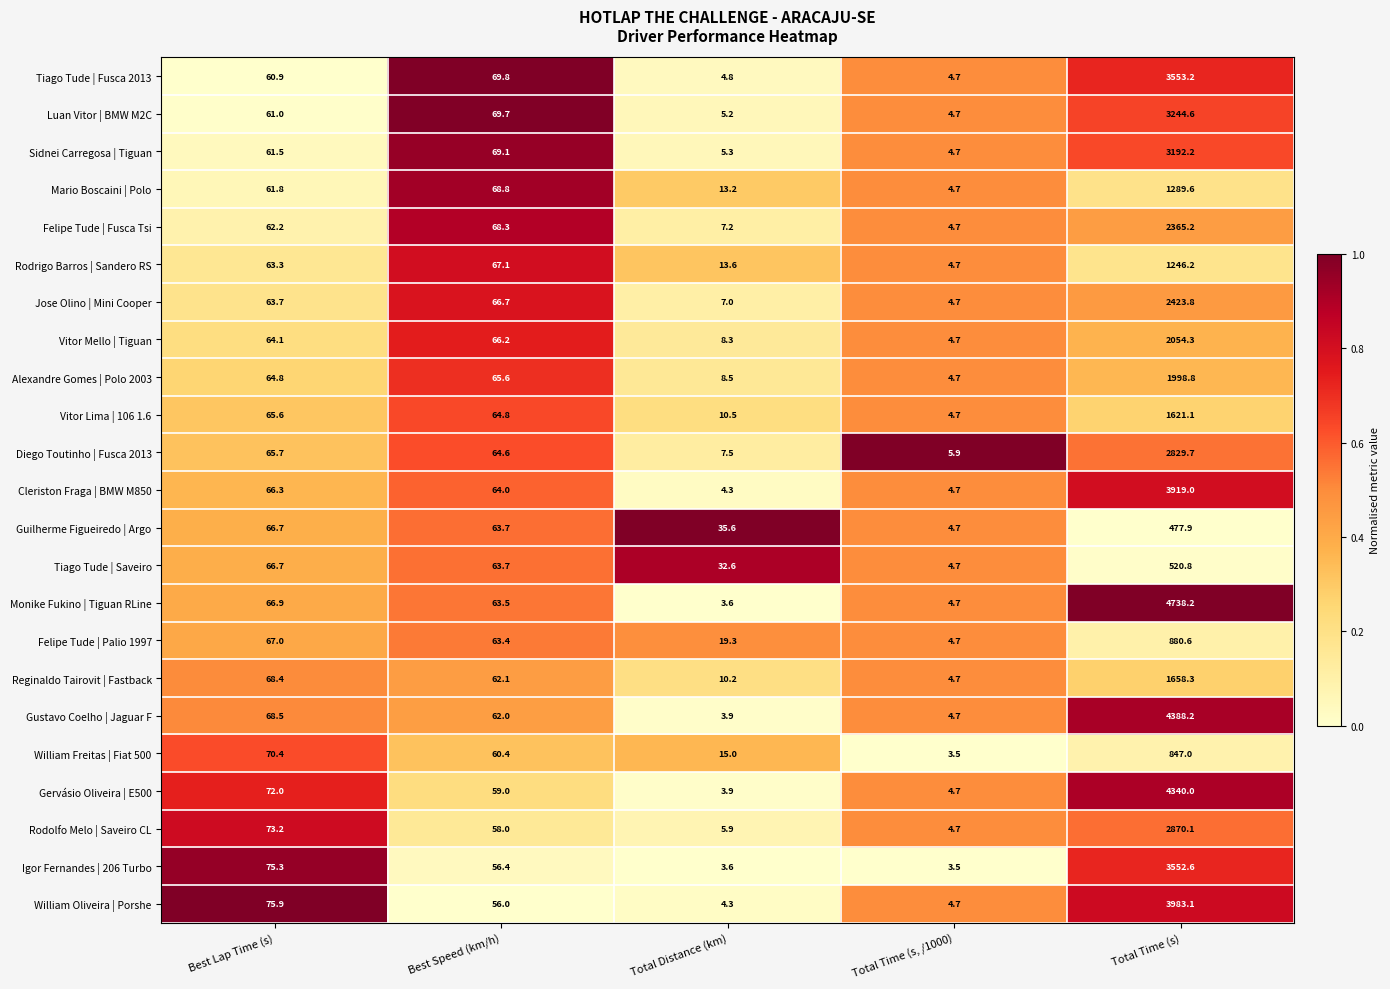

The Jose Olino | Mini Cooper series shows 8.1 at Total Time (s, /1000). True or false?

False